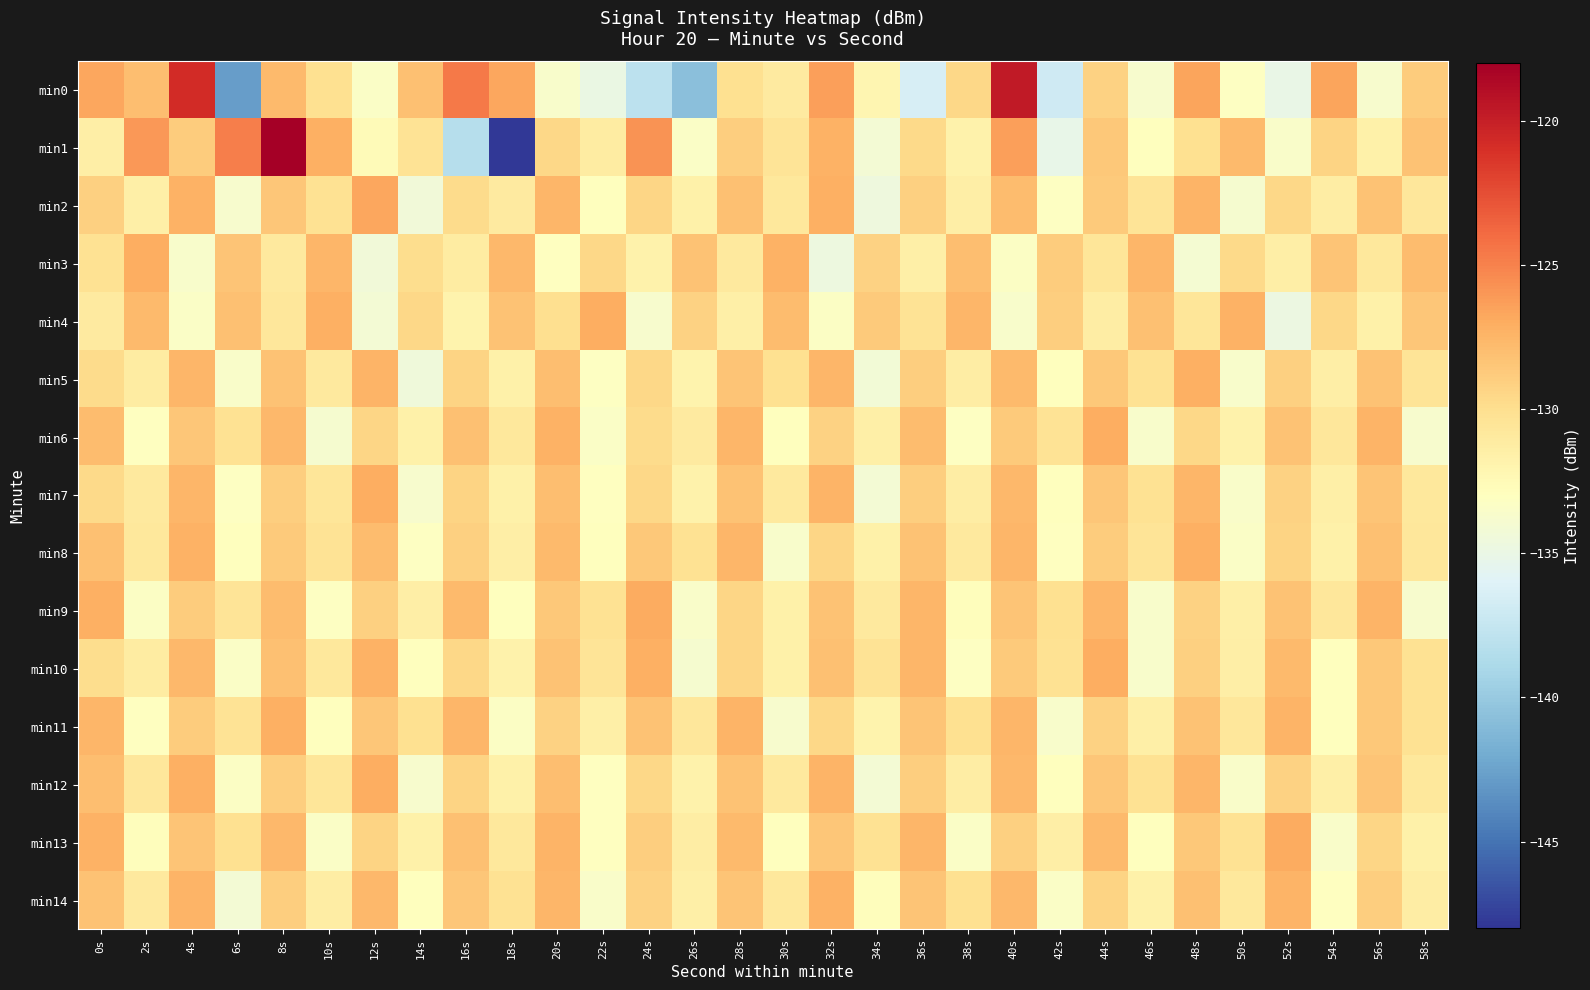

Reading right to left, extract all data points from this chart.

min0: 58s=-128.8	56s=-133.8	54s=-126.6	52s=-135.1	50s=-133.1	48s=-126.6	46s=-133.7	44s=-129.1	42s=-136.9	40s=-119.7	38s=-129.5	36s=-136.5	34s=-132.1	32s=-126.3	30s=-131.0	28s=-130.1	26s=-140.6	24s=-137.9	22s=-134.9	20s=-133.6	18s=-126.7	16s=-124.6	14s=-128.2	12s=-133.4	10s=-130.1	8s=-127.8	6s=-142.8	4s=-120.7	2s=-128.1	0s=-126.7
min1: 58s=-128.2	56s=-131.6	54s=-129.3	52s=-133.5	50s=-127.8	48s=-130.1	46s=-132.9	44s=-128.6	42s=-135.2	40s=-126.4	38s=-131.8	36s=-129.7	34s=-134.1	32s=-127.3	30s=-130.5	28s=-128.9	26s=-133.4	24s=-125.8	22s=-131.2	20s=-129.5	18s=-147.9	16s=-138.3	14s=-130.4	12s=-132.6	10s=-127.2	8s=-117.9	6s=-124.9	4s=-128.8	2s=-126.1	0s=-131.4
min2: 58s=-130.7	56s=-128.3	54s=-131.3	52s=-129.6	50s=-133.9	48s=-127.4	46s=-130.5	44s=-128.7	42s=-133.2	40s=-127.9	38s=-131.4	36s=-129.1	34s=-134.6	32s=-127.2	30s=-130.8	28s=-128.1	26s=-131.7	24s=-129.4	22s=-133.0	20s=-127.6	18s=-131.1	16s=-129.8	14s=-134.3	12s=-126.7	10s=-130.2	8s=-128.5	6s=-133.8	4s=-127.3	2s=-131.5	0s=-129.1
min3: 58s=-127.9	56s=-130.8	54s=-128.4	52s=-131.4	50s=-129.7	48s=-134.0	46s=-127.5	44s=-130.6	42s=-128.8	40s=-133.3	38s=-128.0	36s=-131.5	34s=-129.2	32s=-134.7	30s=-127.3	28s=-130.9	26s=-128.2	24s=-131.8	22s=-129.5	20s=-133.1	18s=-127.7	16s=-131.2	14s=-129.9	12s=-134.4	10s=-127.5	8s=-131.0	6s=-128.4	4s=-133.7	2s=-127.1	0s=-130.3
min4: 58s=-128.5	56s=-131.6	54s=-129.5	52s=-134.8	50s=-127.3	48s=-130.6	46s=-128.1	44s=-131.3	42s=-129.0	40s=-133.7	38s=-127.6	36s=-130.4	34s=-128.7	32s=-133.3	30s=-127.9	28s=-131.5	26s=-129.2	24s=-133.8	22s=-127.1	20s=-130.0	18s=-128.3	16s=-131.9	14s=-129.6	12s=-134.1	10s=-127.2	8s=-130.7	6s=-128.1	4s=-133.4	2s=-127.8	0s=-131.1
min5: 58s=-130.5	56s=-128.2	54s=-131.4	52s=-129.1	50s=-133.6	48s=-127.2	46s=-130.3	44s=-128.6	42s=-133.0	40s=-127.8	38s=-131.3	36s=-129.0	34s=-134.2	32s=-127.5	30s=-130.1	28s=-128.4	26s=-131.9	24s=-129.6	22s=-133.2	20s=-128.0	18s=-131.6	16s=-129.3	14s=-134.5	12s=-127.4	10s=-130.9	8s=-128.2	6s=-133.5	4s=-127.6	2s=-131.2	0s=-129.8
min6: 58s=-133.8	56s=-127.4	54s=-130.7	52s=-128.3	50s=-131.8	48s=-129.5	46s=-133.7	44s=-127.1	42s=-130.4	40s=-128.7	38s=-133.2	36s=-127.9	34s=-131.5	32s=-129.2	30s=-133.0	28s=-127.6	26s=-131.1	24s=-129.8	22s=-133.4	20s=-127.3	18s=-130.8	16s=-128.1	14s=-131.7	12s=-129.4	10s=-133.9	8s=-127.7	6s=-130.2	4s=-128.5	2s=-133.1	0s=-127.9
min7: 58s=-130.8	56s=-128.4	54s=-131.5	52s=-129.2	50s=-133.5	48s=-127.6	46s=-130.2	44s=-128.5	42s=-132.9	40s=-127.7	38s=-131.3	36s=-129.0	34s=-134.1	32s=-127.4	30s=-130.9	28s=-128.2	26s=-131.8	24s=-129.5	22s=-133.1	20s=-128.0	18s=-131.6	16s=-129.3	14s=-133.8	12s=-127.1	10s=-130.6	8s=-128.9	6s=-133.2	4s=-127.5	2s=-131.0	0s=-129.7
min8: 58s=-130.7	56s=-128.1	54s=-131.6	52s=-129.3	50s=-133.4	48s=-127.2	46s=-130.5	44s=-128.8	42s=-133.1	40s=-127.6	38s=-130.9	36s=-128.2	34s=-131.7	32s=-129.4	30s=-133.7	28s=-127.5	26s=-130.3	24s=-128.6	22s=-133.0	20s=-127.8	18s=-131.4	16s=-129.1	14s=-133.2	12s=-127.9	10s=-130.4	8s=-128.7	6s=-133.0	4s=-127.3	2s=-130.8	0s=-128.1
min9: 58s=-133.8	56s=-127.4	54s=-130.7	52s=-128.3	50s=-131.5	48s=-129.2	46s=-133.6	44s=-127.5	42s=-130.1	40s=-128.4	38s=-132.8	36s=-127.6	34s=-130.9	32s=-128.2	30s=-131.7	28s=-129.4	26s=-133.5	24s=-127.0	22s=-130.3	20s=-128.6	18s=-133.0	16s=-127.8	14s=-131.4	12s=-129.1	10s=-133.2	8s=-127.9	6s=-130.5	4s=-128.8	2s=-133.3	0s=-127.2
min10: 58s=-130.2	56s=-128.6	54s=-133.0	52s=-127.8	50s=-131.4	48s=-129.1	46s=-133.6	44s=-127.1	42s=-130.3	40s=-128.7	38s=-133.2	36s=-127.5	34s=-130.4	32s=-128.1	30s=-131.7	28s=-129.4	26s=-133.9	24s=-127.2	22s=-130.5	20s=-128.2	18s=-131.8	16s=-129.5	14s=-133.0	12s=-127.3	10s=-130.8	8s=-128.1	6s=-133.4	4s=-127.7	2s=-131.2	0s=-129.9
min11: 58s=-130.3	56s=-128.6	54s=-133.0	52s=-127.4	50s=-130.7	48s=-128.3	46s=-131.5	44s=-129.2	42s=-133.6	40s=-127.5	38s=-130.1	36s=-128.4	34s=-131.9	32s=-129.6	30s=-133.8	28s=-127.4	26s=-130.7	24s=-128.3	22s=-131.5	20s=-129.2	18s=-133.3	16s=-127.6	14s=-130.1	12s=-128.5	10s=-132.9	8s=-127.2	6s=-130.4	4s=-128.8	2s=-133.1	0s=-127.6
min12: 58s=-130.8	56s=-128.4	54s=-131.5	52s=-129.2	50s=-133.5	48s=-127.6	46s=-130.2	44s=-128.5	42s=-132.9	40s=-127.7	38s=-131.3	36s=-129.0	34s=-134.1	32s=-127.4	30s=-130.9	28s=-128.2	26s=-131.8	24s=-129.5	22s=-133.1	20s=-128.0	18s=-131.6	16s=-129.3	14s=-133.8	12s=-127.1	10s=-130.6	8s=-128.9	6s=-133.3	4s=-127.2	2s=-130.7	0s=-128.0
min13: 58s=-131.7	56s=-129.4	54s=-133.5	52s=-127.0	50s=-130.3	48s=-128.6	46s=-133.0	44s=-127.8	42s=-131.4	40s=-129.1	38s=-133.4	36s=-127.6	34s=-130.2	32s=-128.5	30s=-132.9	28s=-127.8	26s=-131.3	24s=-129.0	22s=-133.1	20s=-127.4	18s=-130.8	16s=-128.1	14s=-131.6	12s=-129.3	10s=-133.4	8s=-127.7	6s=-130.1	4s=-128.4	2s=-132.8	0s=-127.3
min14: 58s=-131.3	56s=-129.0	54s=-133.1	52s=-127.4	50s=-130.8	48s=-128.1	46s=-131.6	44s=-129.3	42s=-133.4	40s=-127.7	38s=-130.1	36s=-128.4	34s=-132.8	32s=-127.3	30s=-130.8	28s=-128.4	26s=-131.5	24s=-129.2	22s=-133.5	20s=-127.6	18s=-130.2	16s=-128.5	14s=-132.9	12s=-127.7	10s=-131.3	8s=-129.0	6s=-134.1	4s=-127.4	2s=-130.9	0s=-128.2